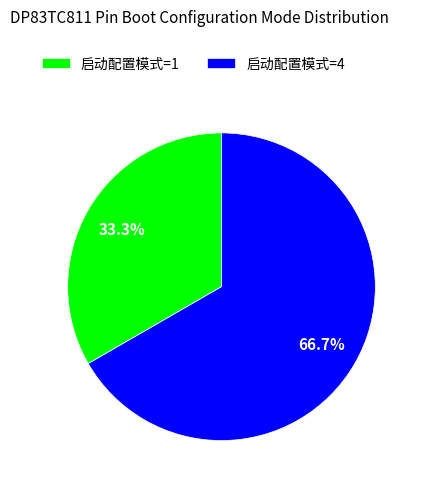

Count the number of slices in the pie.

2